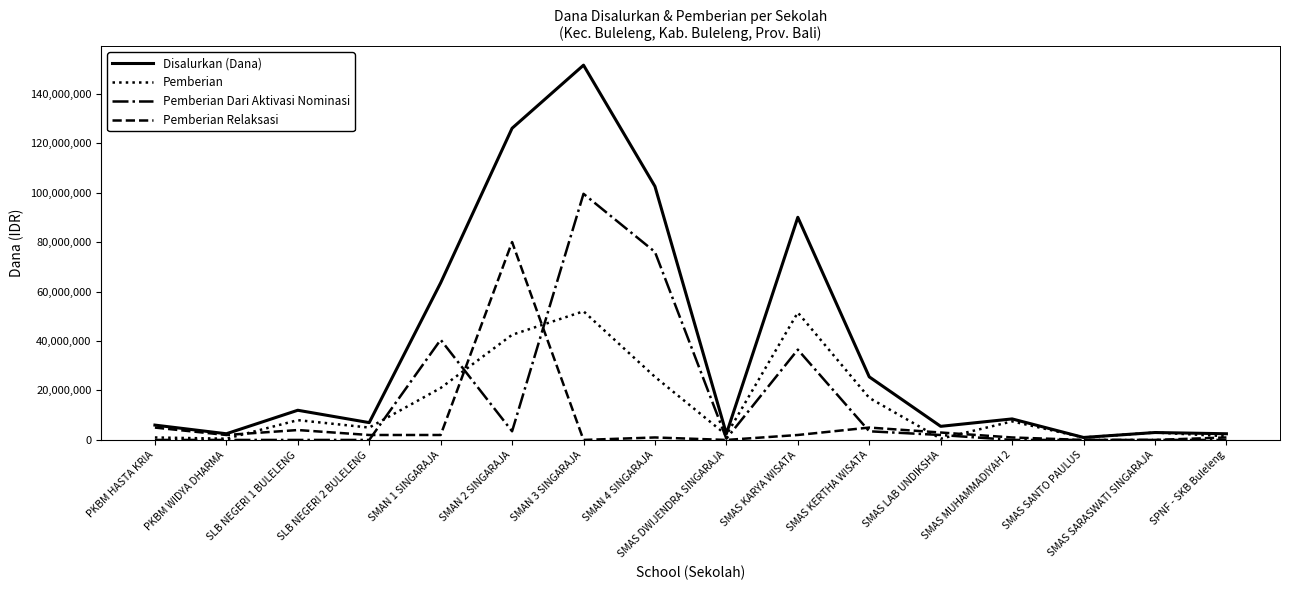

Count the number of data series in this chart.

4